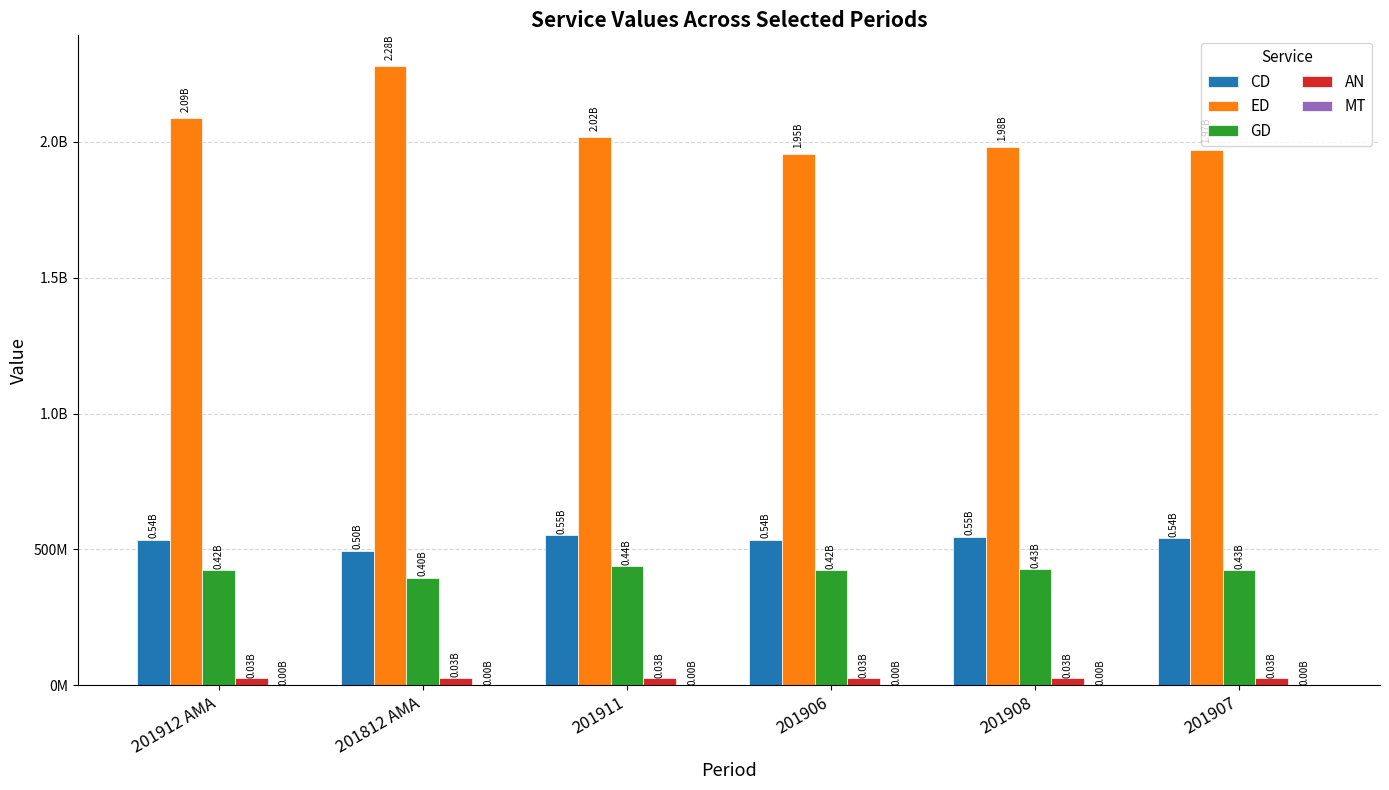

What is the total value across all series at 201906?

2940521706.3